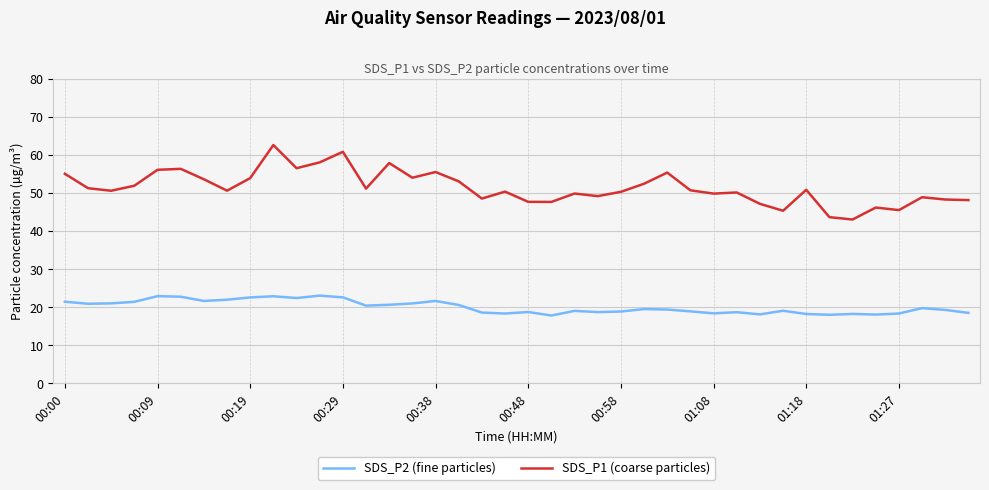

What are all the series names shown in the legend?

SDS_P2 (fine particles), SDS_P1 (coarse particles)